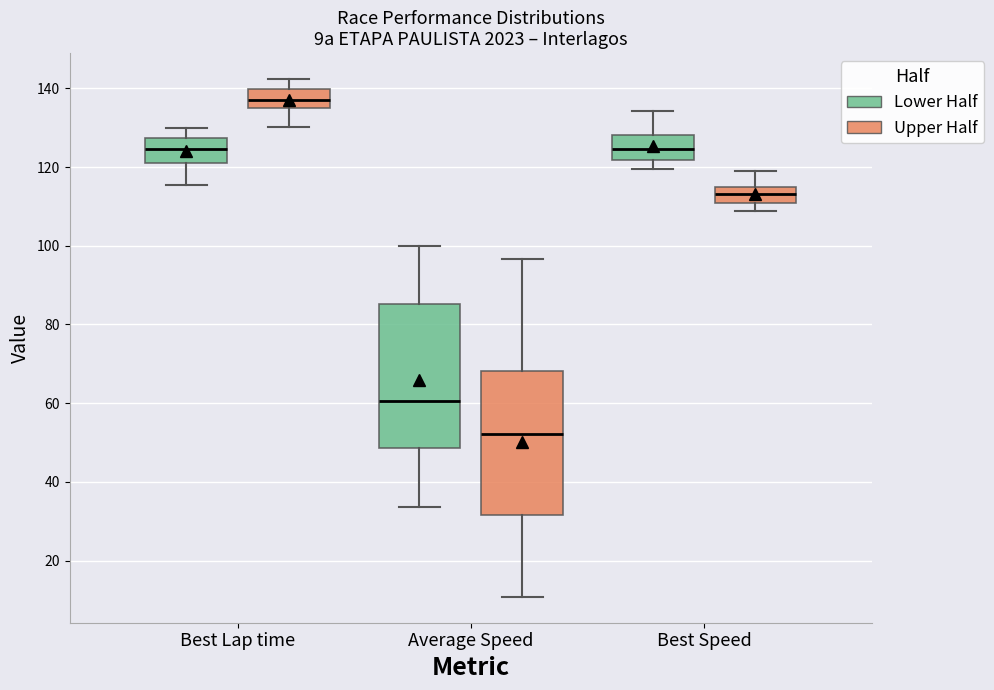

Which box's median line is the highest?

Best Lap time (Upper Half)